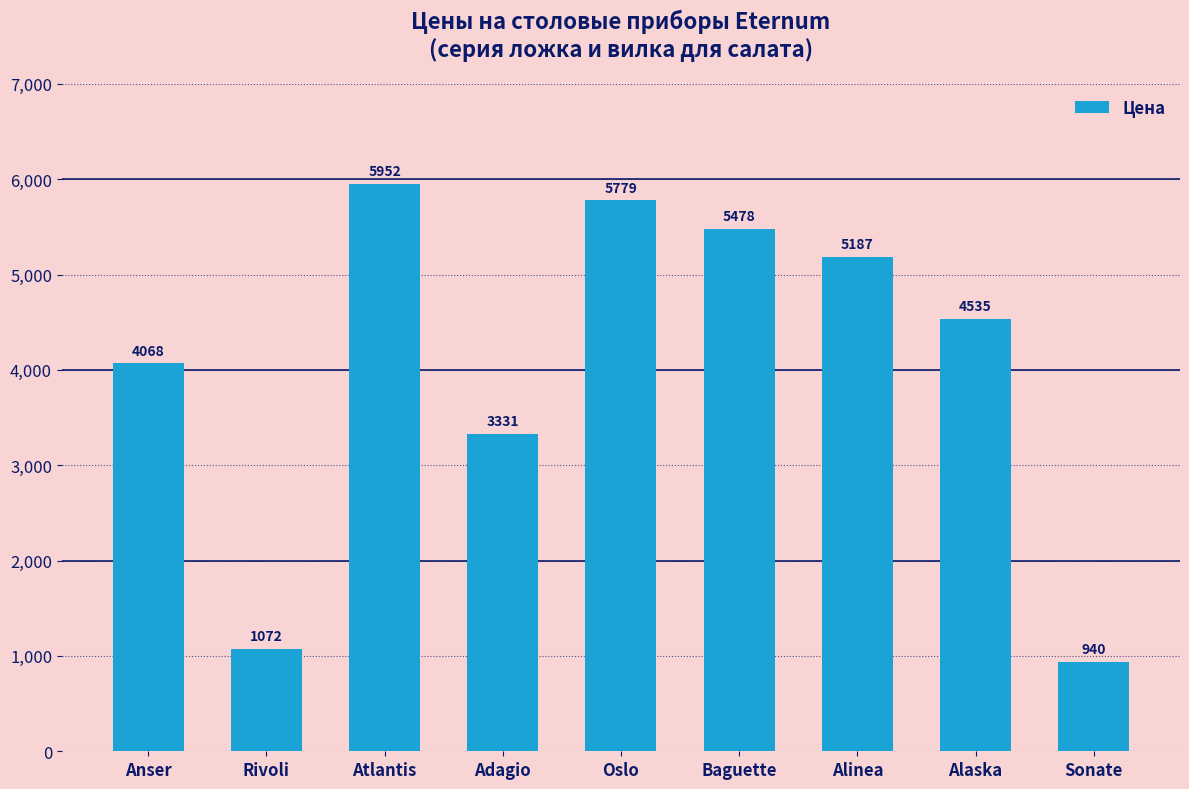

True or false: the data shows 5779 at Oslo.

True